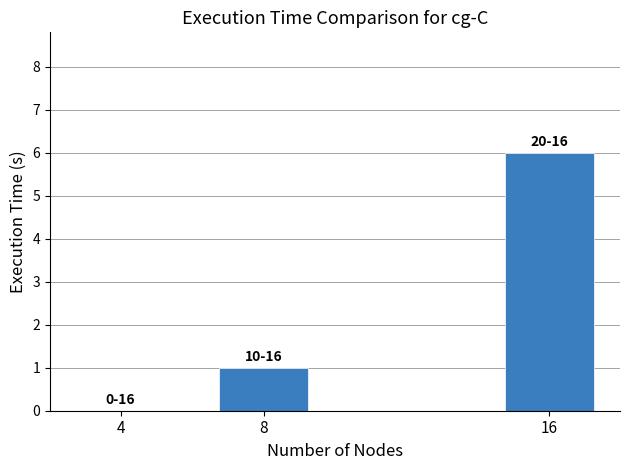

Which label corresponds to the largest value in the chart?

16